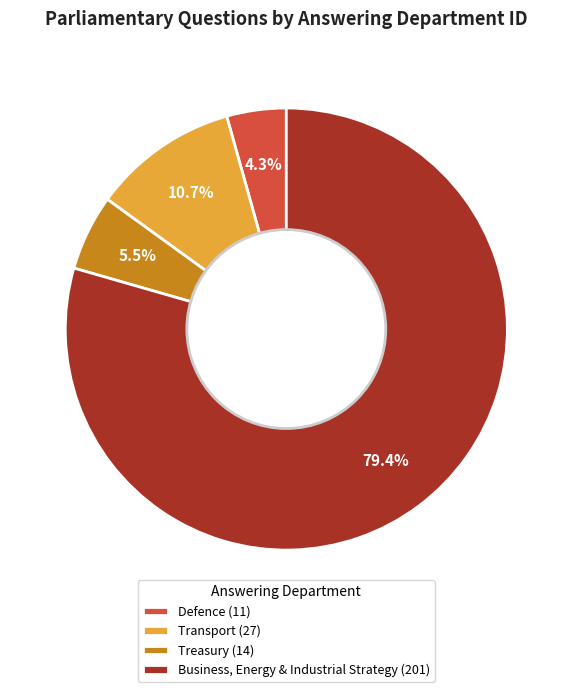

Which slice is the largest?

Business, Energy & Industrial Strategy (201)